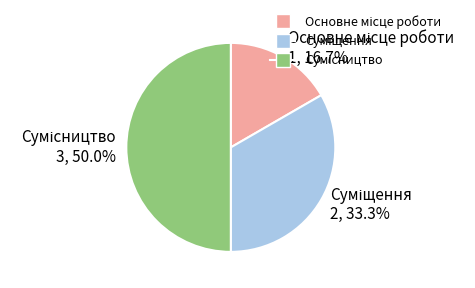

Count the number of slices in the pie.

3